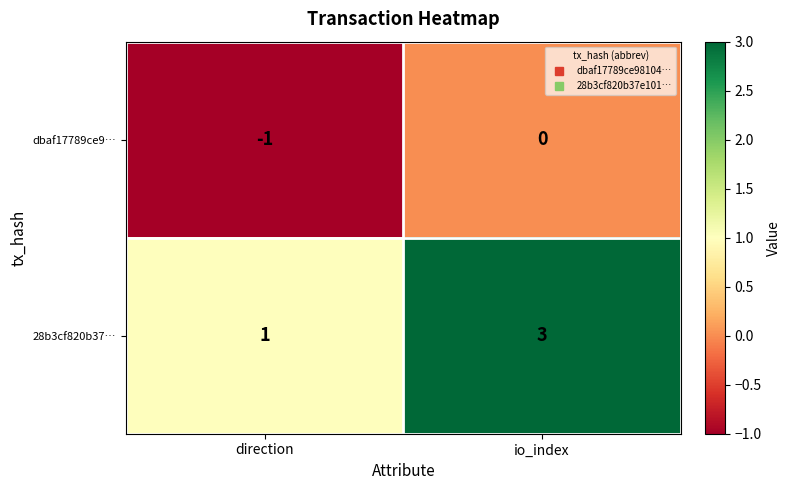

Which series has the largest total across all categories?

28b3cf820b37…